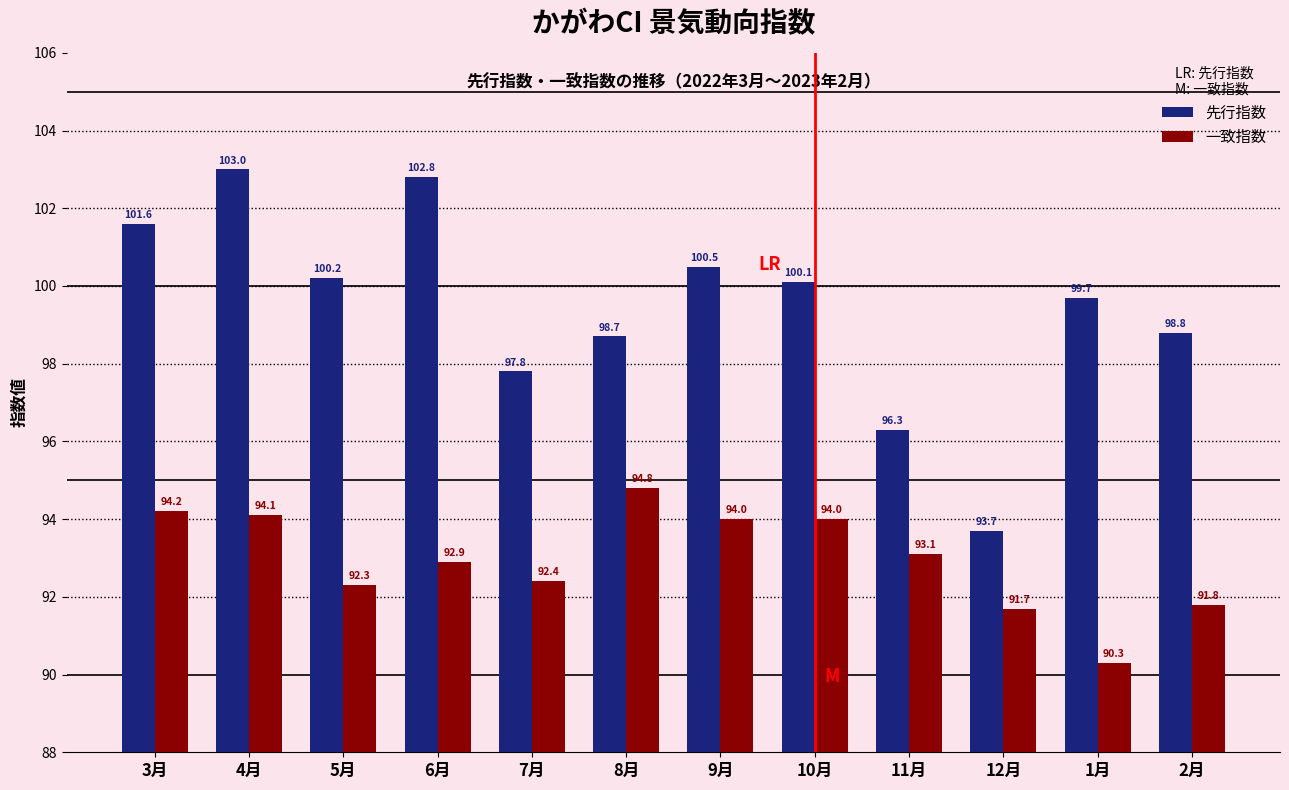

Reading left to right, transcribe all the data shown in this chart.

先行指数: 3月=101.6	4月=103.0	5月=100.2	6月=102.8	7月=97.8	8月=98.7	9月=100.5	10月=100.1	11月=96.3	12月=93.7	1月=99.7	2月=98.8
一致指数: 3月=94.2	4月=94.1	5月=92.3	6月=92.9	7月=92.4	8月=94.8	9月=94.0	10月=94.0	11月=93.1	12月=91.7	1月=90.3	2月=91.8